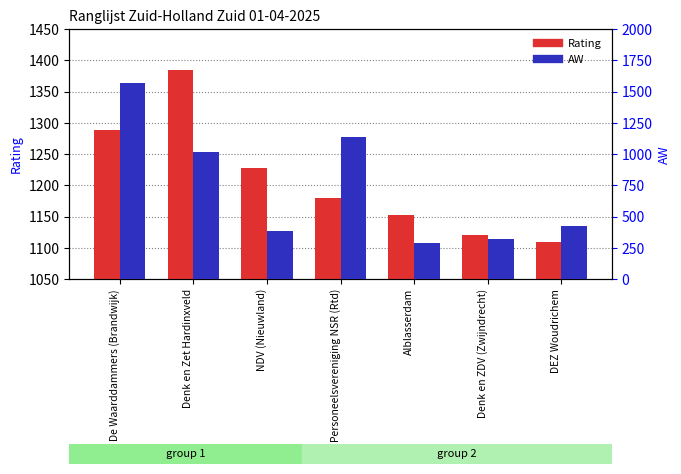

Reading left to right, list all the values displayed in this chart.

Rating: De Waarddammers (Brandwijk)=1289	Denk en Zet Hardinxveld=1385	NDV (Nieuwland)=1227	Personeelsvereniging NSR (Rtd)=1179	Alblasserdam=1152	Denk en ZDV (Zwijndrecht)=1120	DEZ Woudrichem=1109
AW: De Waarddammers (Brandwijk)=1565	Denk en Zet Hardinxveld=1018	NDV (Nieuwland)=381	Personeelsvereniging NSR (Rtd)=1134	Alblasserdam=287	Denk en ZDV (Zwijndrecht)=319	DEZ Woudrichem=423